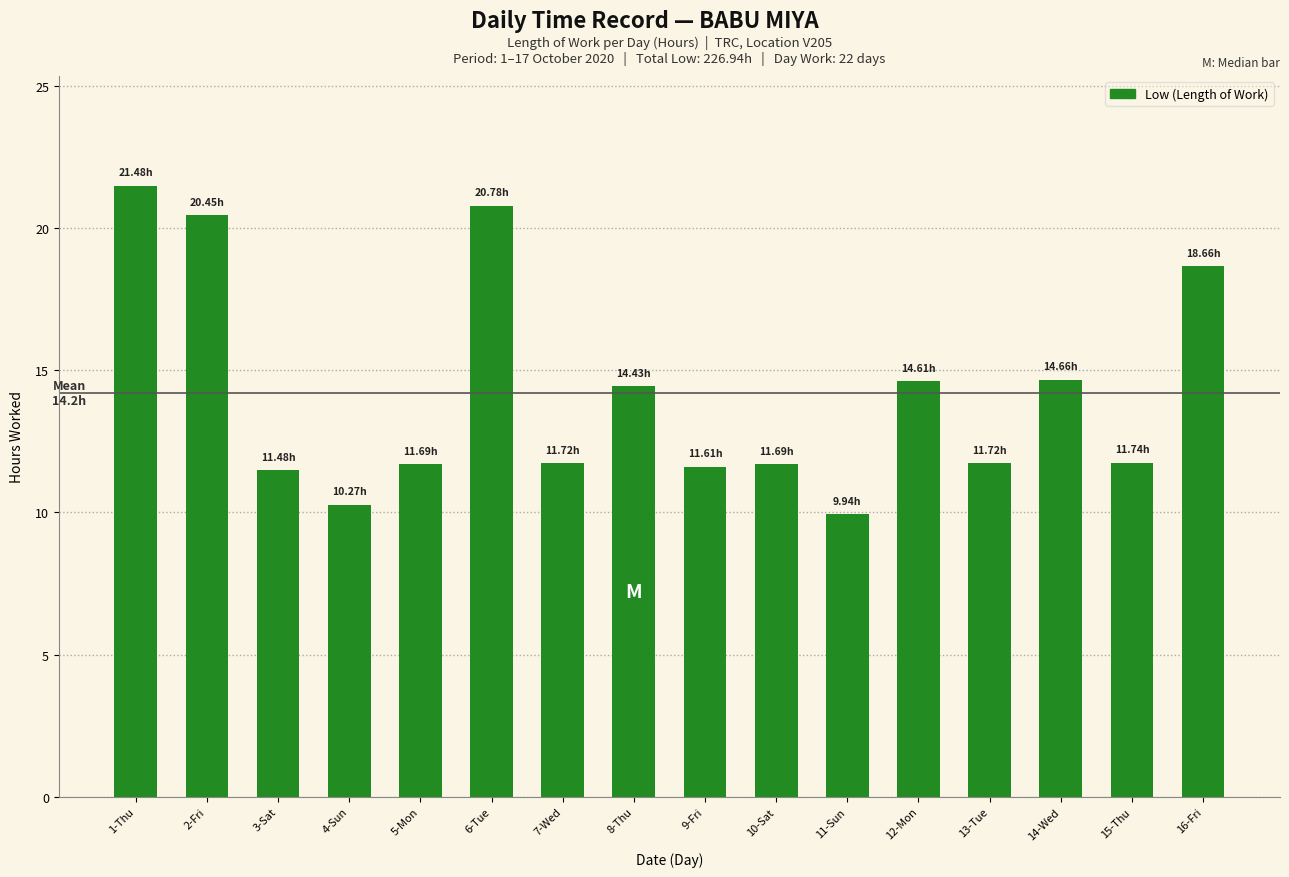

How many data points are above 11?

14